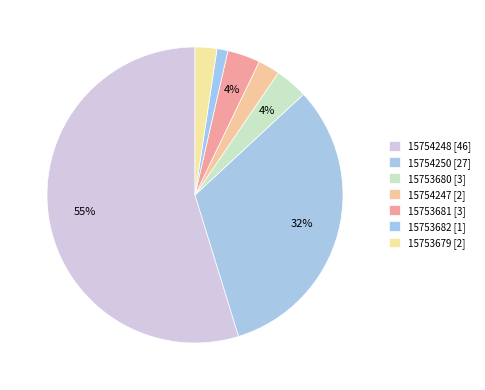

Count the number of slices in the pie.

7